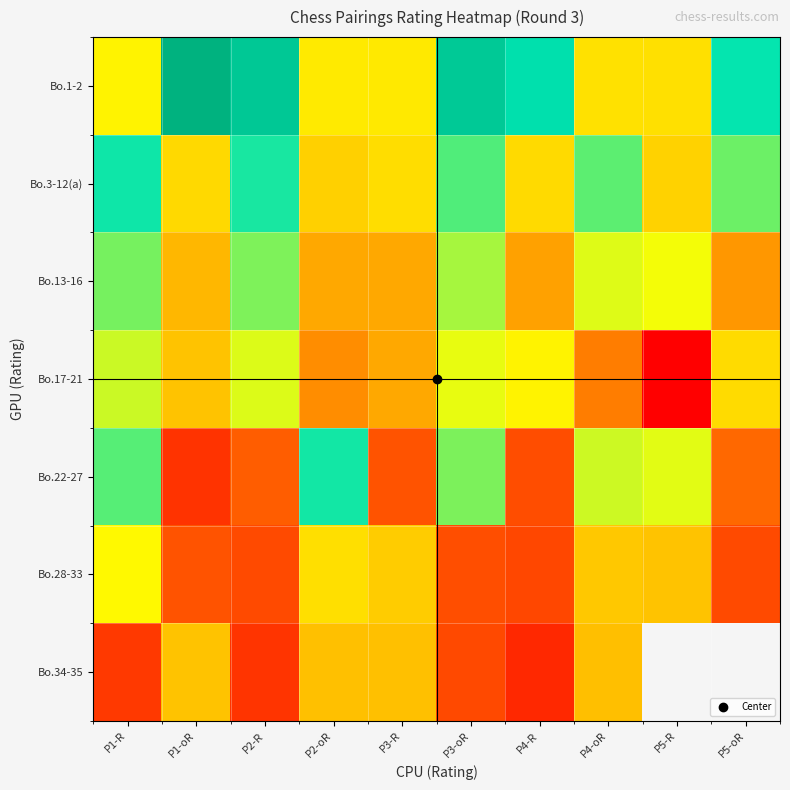

List the series in order of their peak value, highest first.

Bo.1-2, Bo.3-12(a), Bo.22-27, Bo.13-16, Bo.17-21, Bo.28-33, Bo.34-35